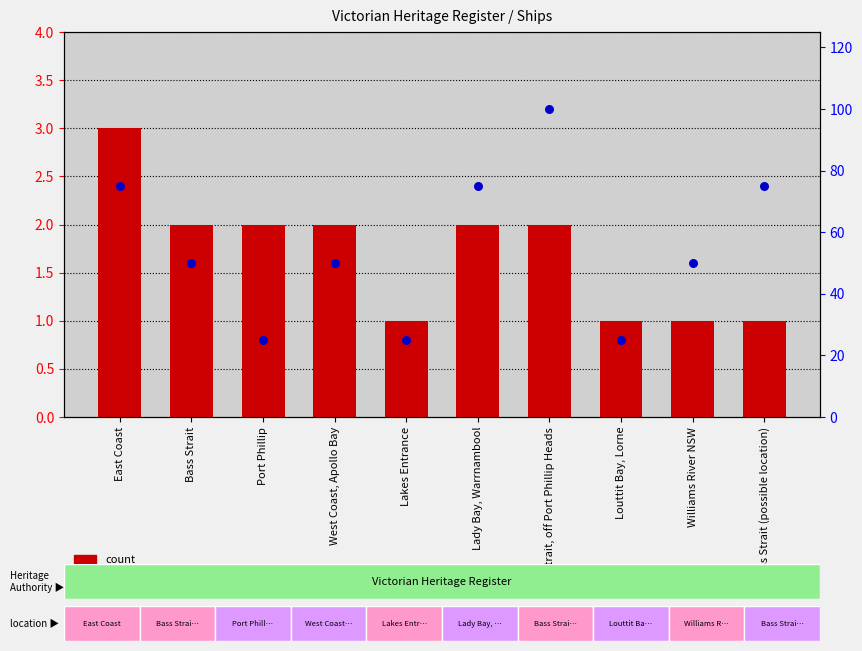

Which series reaches the minimum Y coordinate?

count